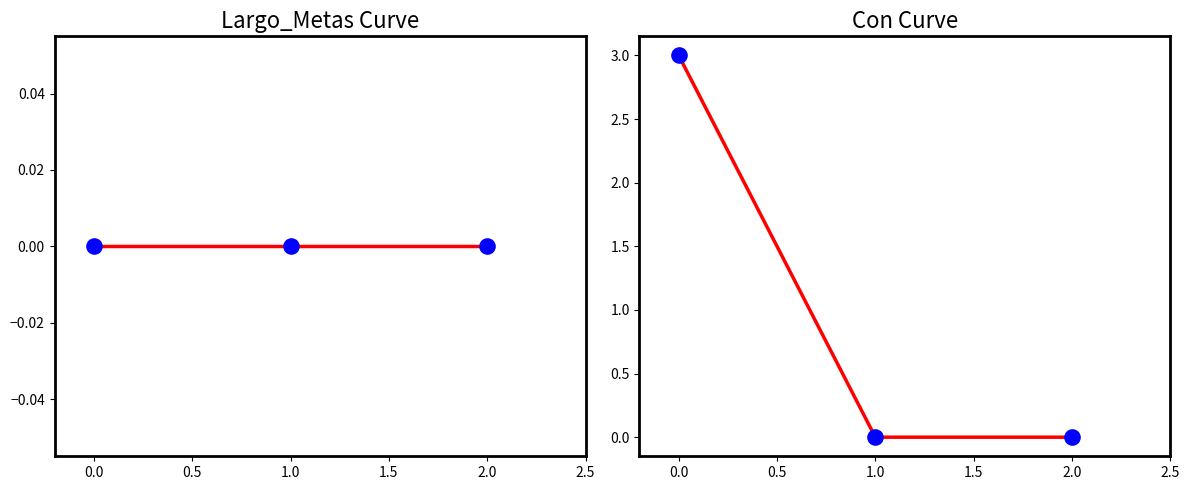

Is the value of Con at 2.0 greater than the value of Largo_Metas at 0.0?

No